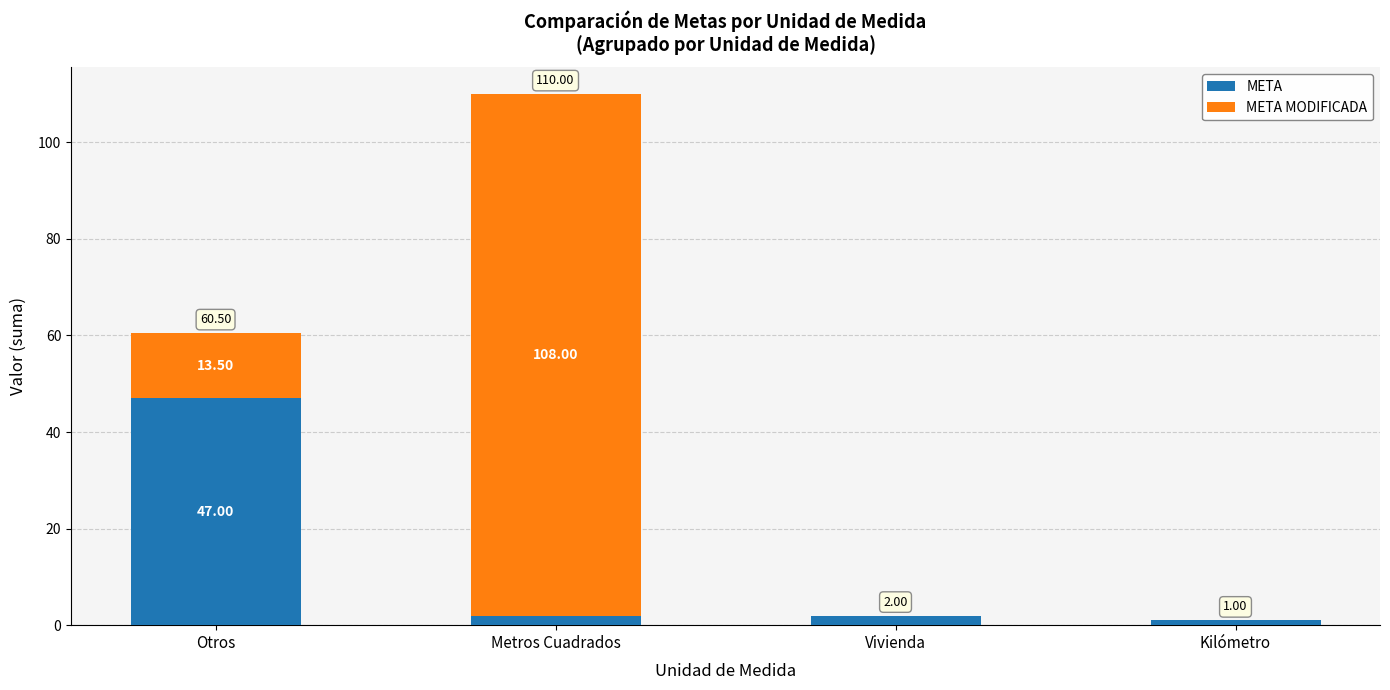

What is the sum of all META values?

52.0